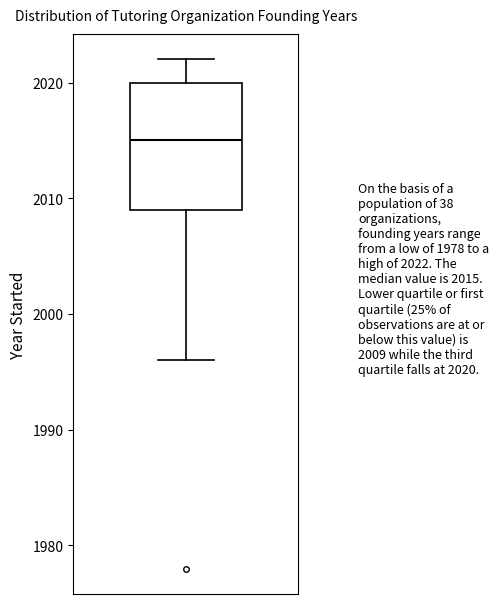

Transcribe this box plot: give where the median line is, the range the box spans, and where the two whiskers end, as read against the y-axis. The values are not printed on the chart, so give them approximately, as read against the axis.

median 2015, box 2009 to 2020, whiskers 1996 to 2022